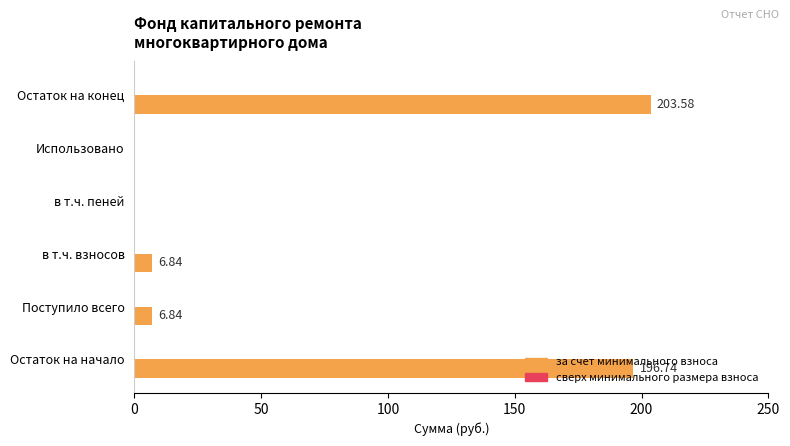

What is the sum of the values at Остаток на конец and Остаток на начало?

400.3